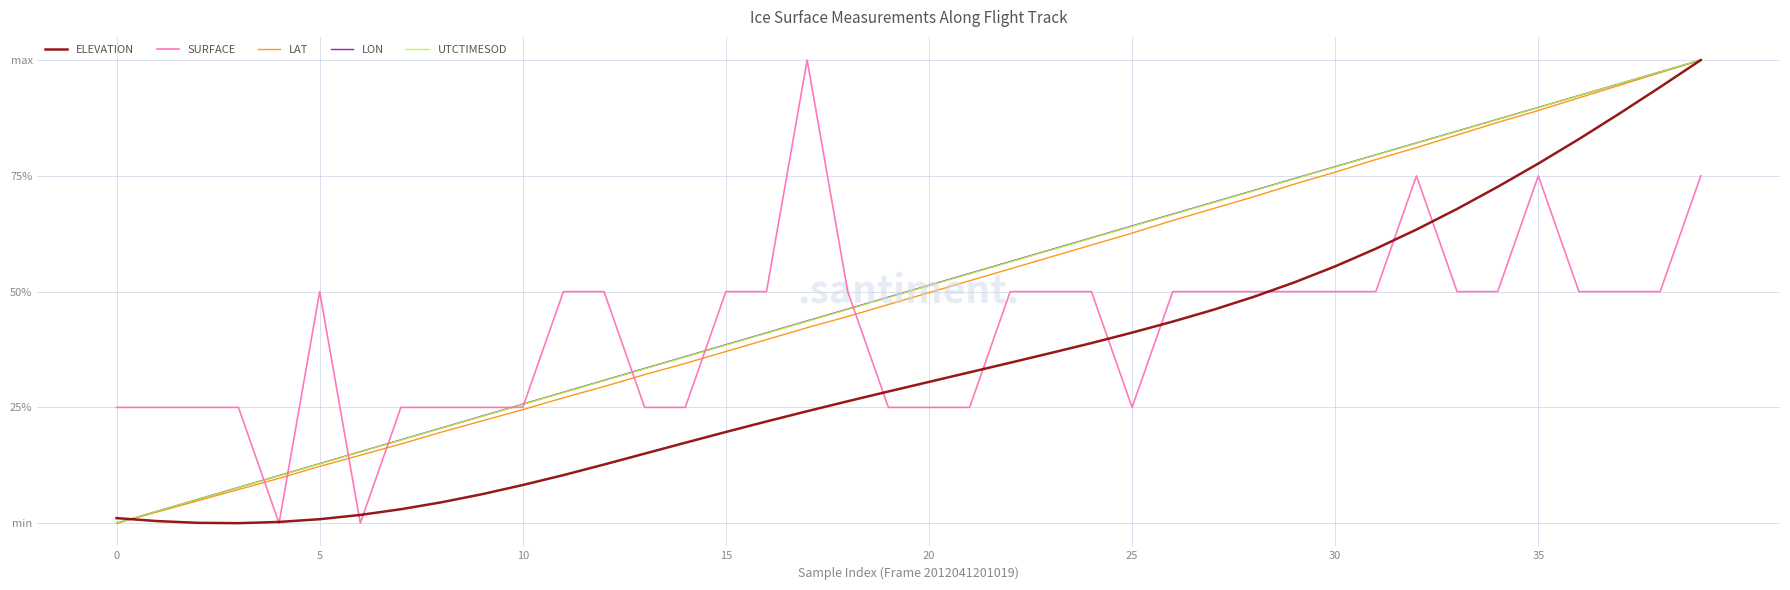

Does the chart have visible grid lines?

Yes